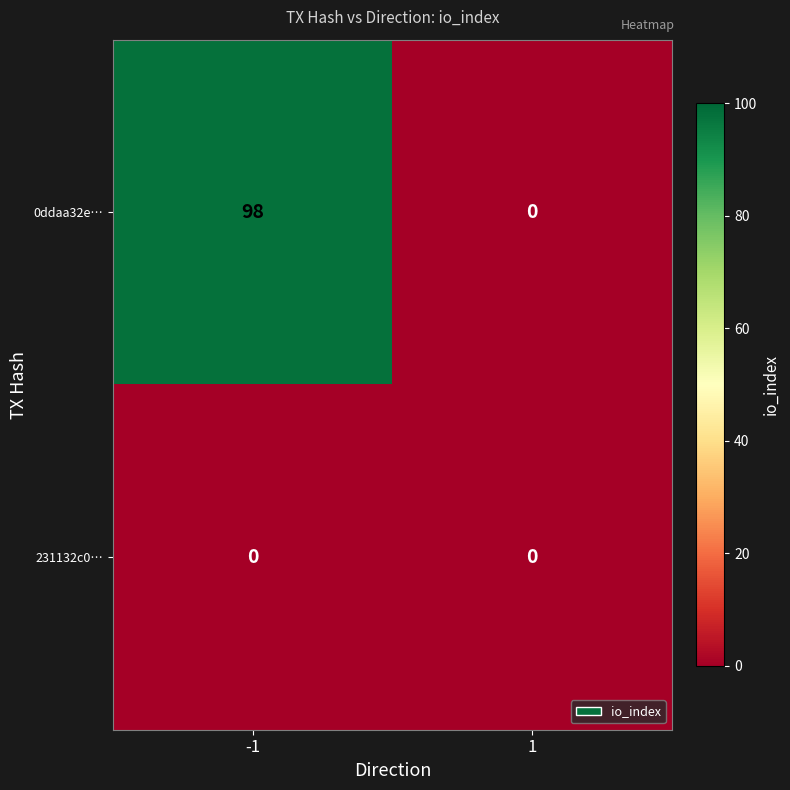

Which series changed the most between -1 and 1?

0ddaa32e…